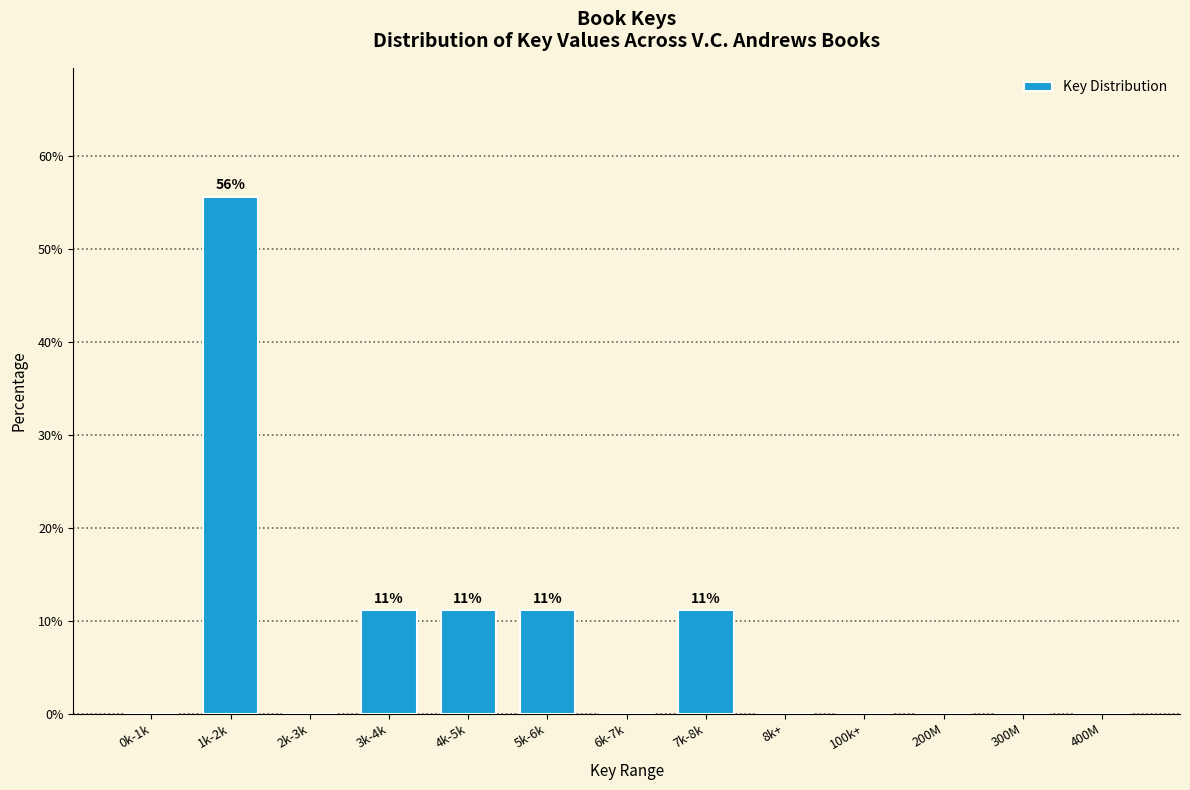

Reading left to right, extract all data points from this chart.

0k-1k=0.0	1k-2k=55.6	2k-3k=0.0	3k-4k=11.1	4k-5k=11.1	5k-6k=11.1	6k-7k=0.0	7k-8k=11.1	8k+=0.0	100k+=0.0	200M=0.0	300M=0.0	400M=0.0